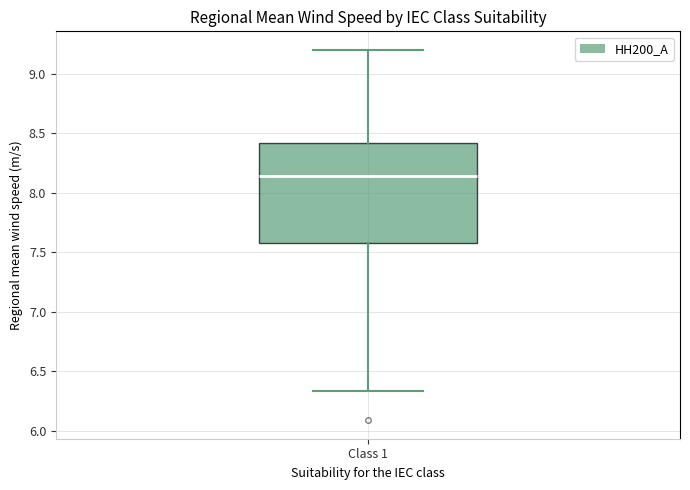

Read this box plot against the y-axis: the position of the median line, the range covered by the box, and the ends of both whiskers. The values are not printed on the chart, so give them approximately, as read against the axis.

median 8.15, box 7.60 to 8.40, whiskers 6.35 to 9.20